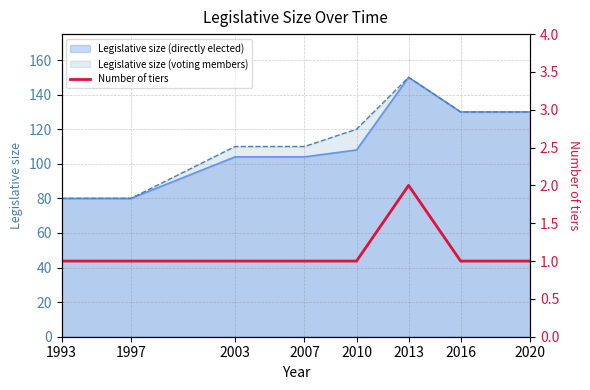

How many lines are shown in the chart?

1